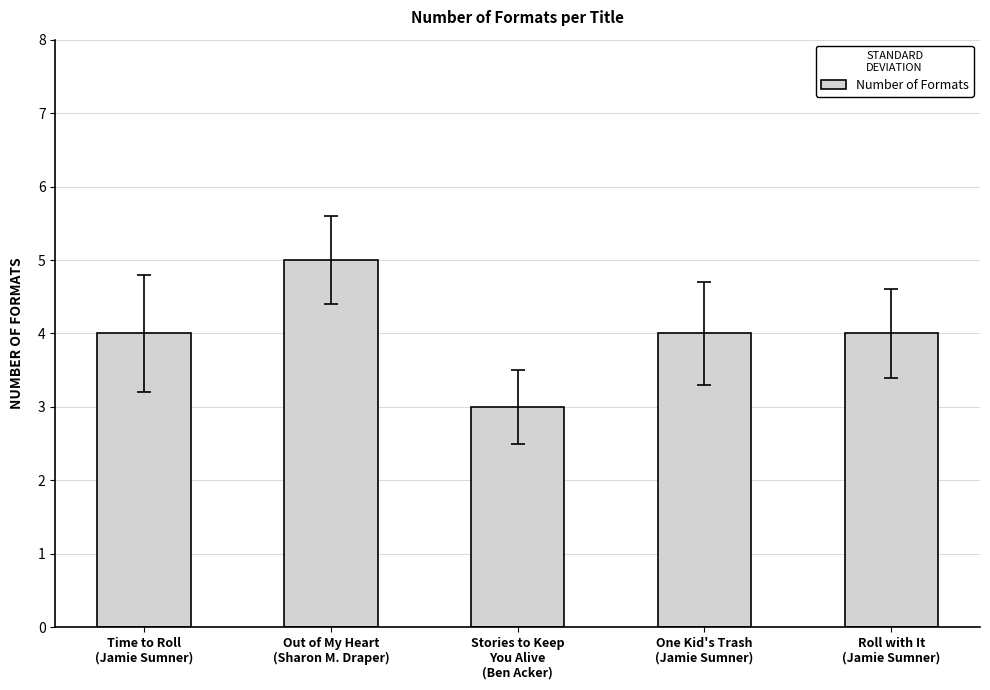

What is the value of the 1st bar from the left?

4